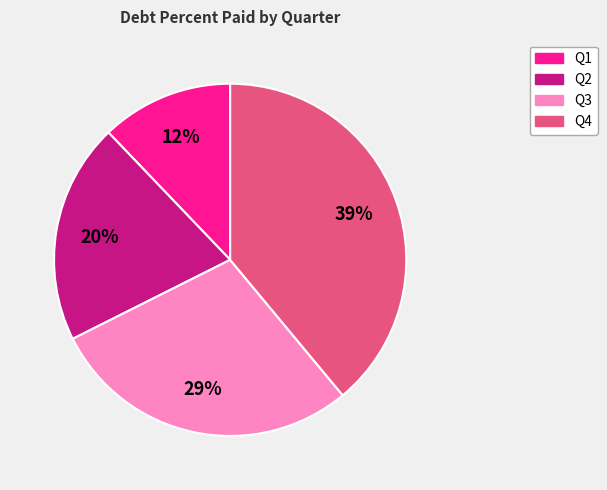

To the nearest percent, what is the difference between the largest and smallest slice percentages?

27%